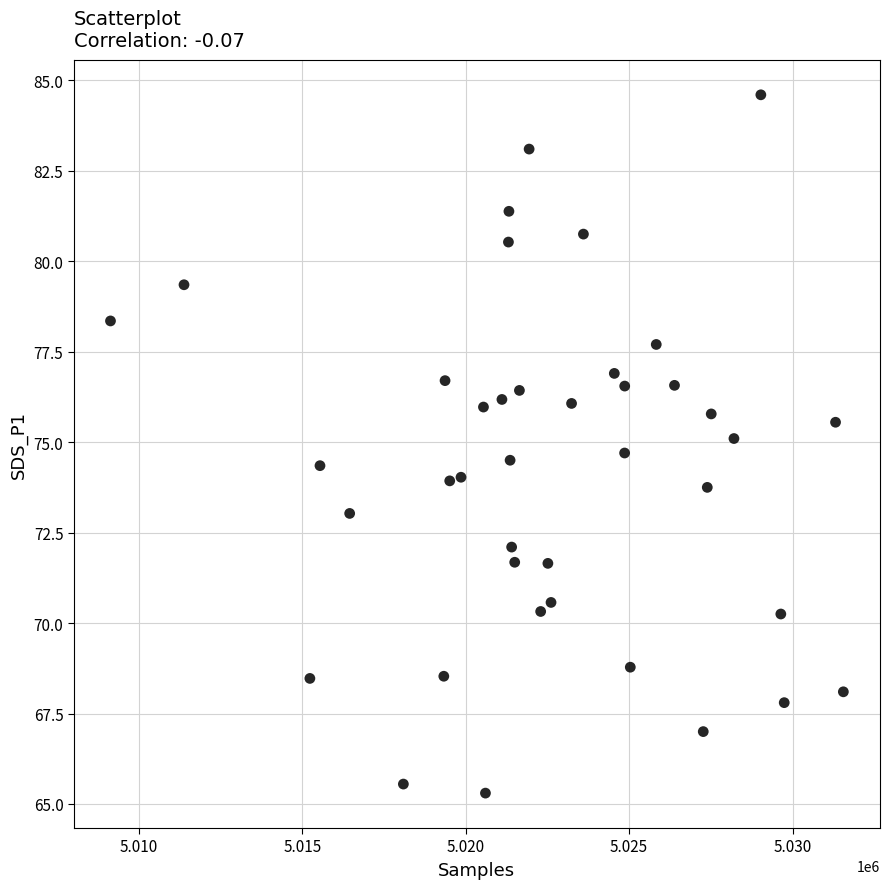

What is the range of Y values (max minus min)?

19.3